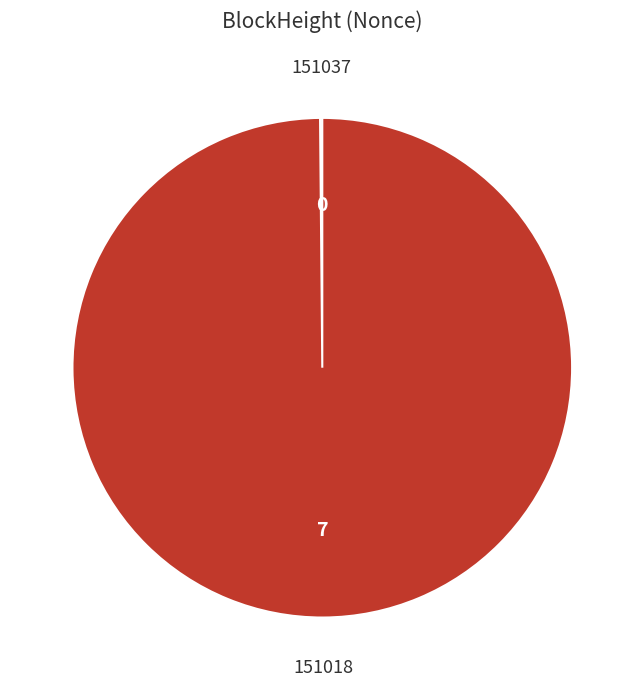

Does any single category account for the majority?

Yes